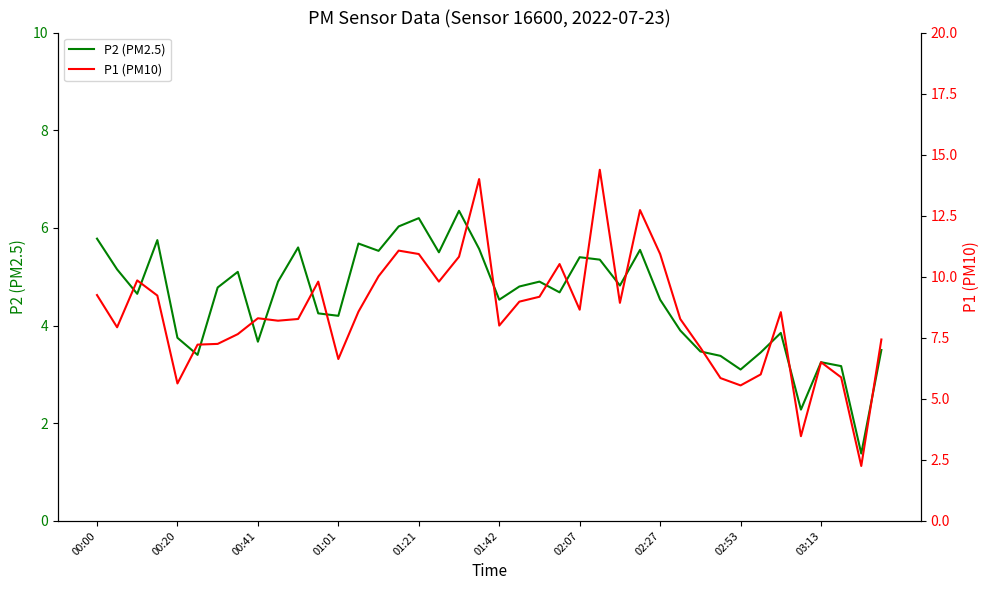

What is the maximum value shown in the chart?

14.4